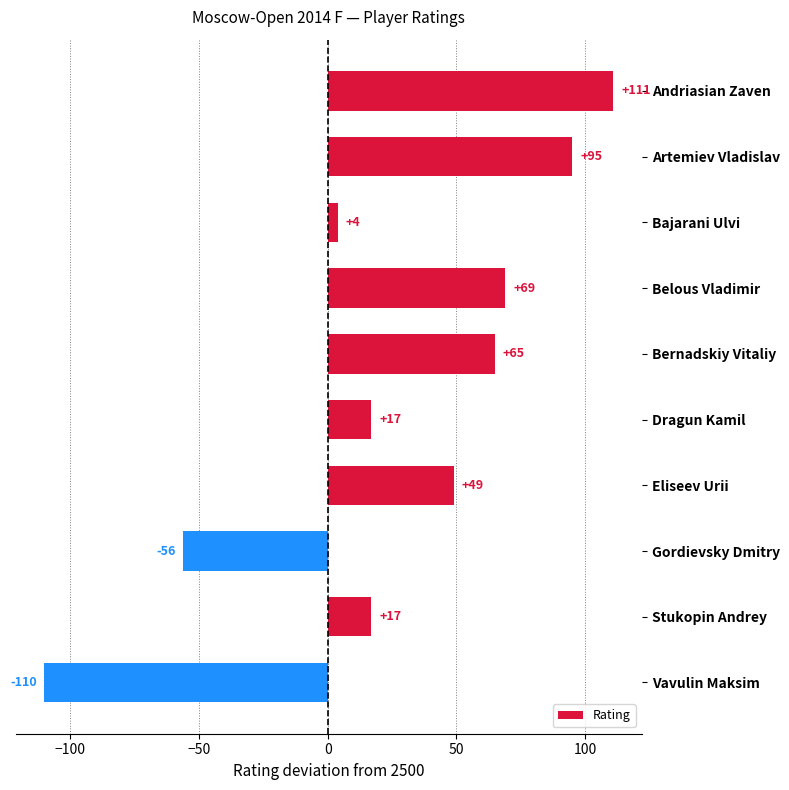

Read the value at Bernadskiy Vitaliy.

65